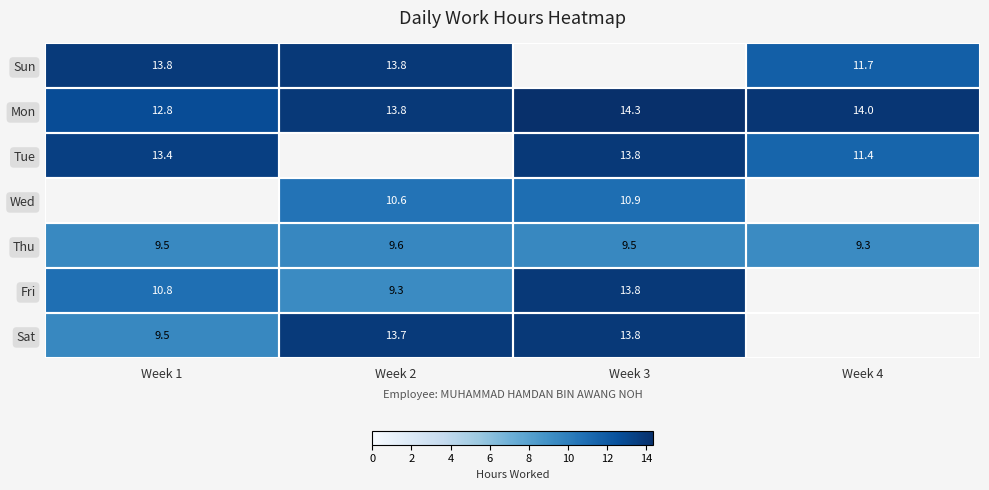

Is the value of Fri at Week 3 greater than the value of Wed at Week 2?

Yes